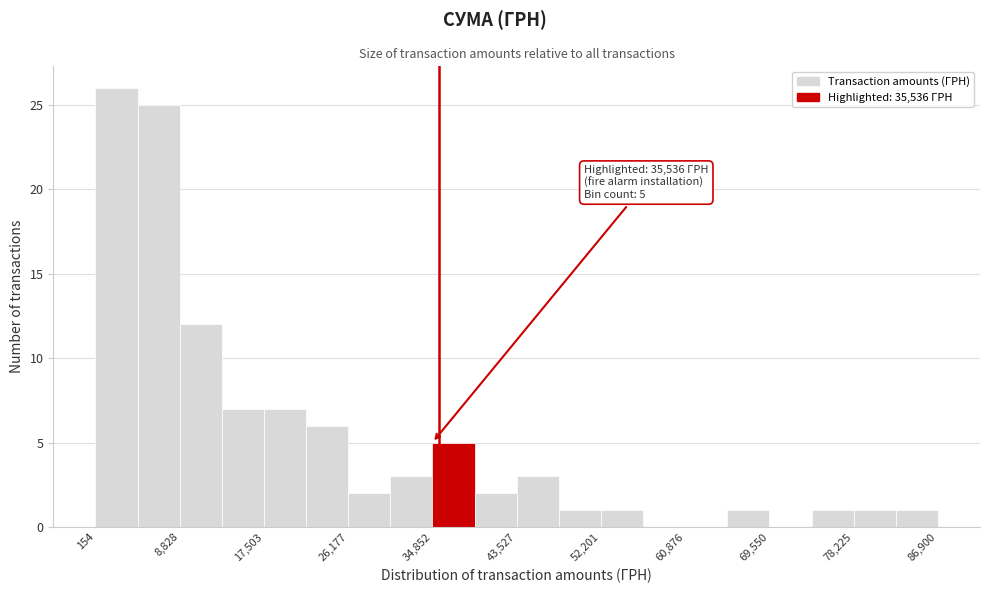

Over which range of the x-axis is the bar tallest?

0 to 4000